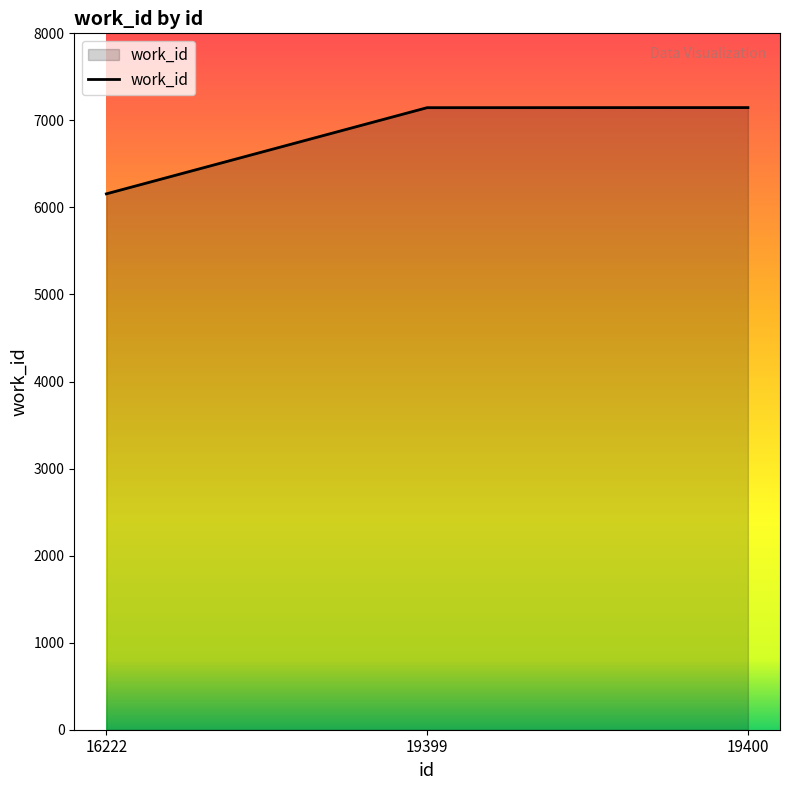

What is the difference between the values at 16222 and 19399?

990